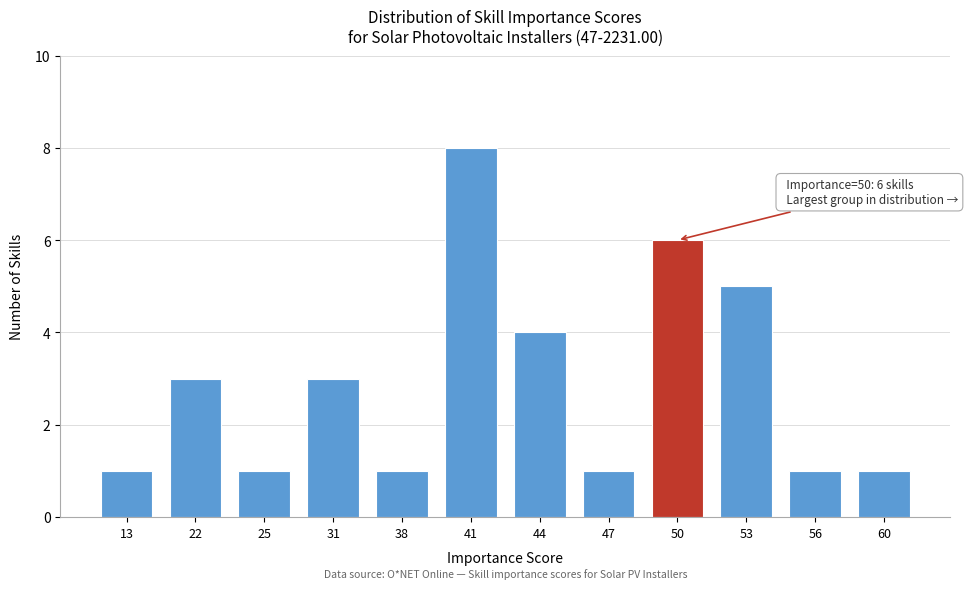

Reading left to right, transcribe all the data shown in this chart.

1	3	1	3	1	8	4	1	6	5	1	1